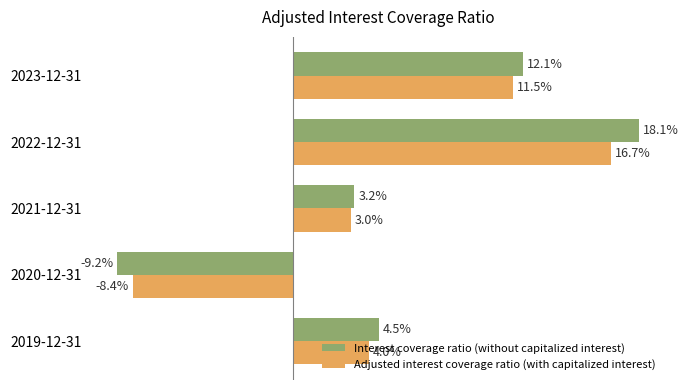

What are all the series names shown in the legend?

Interest coverage ratio (without capitalized interest), Adjusted interest coverage ratio (with capitalized interest)